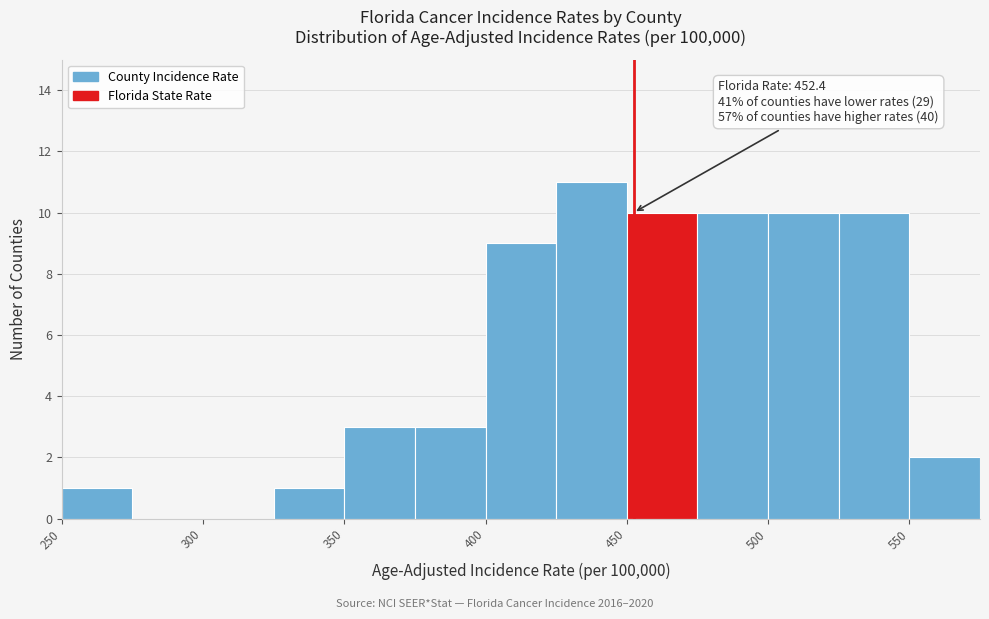

Which range on the x-axis has the tallest bar?

425 to 450